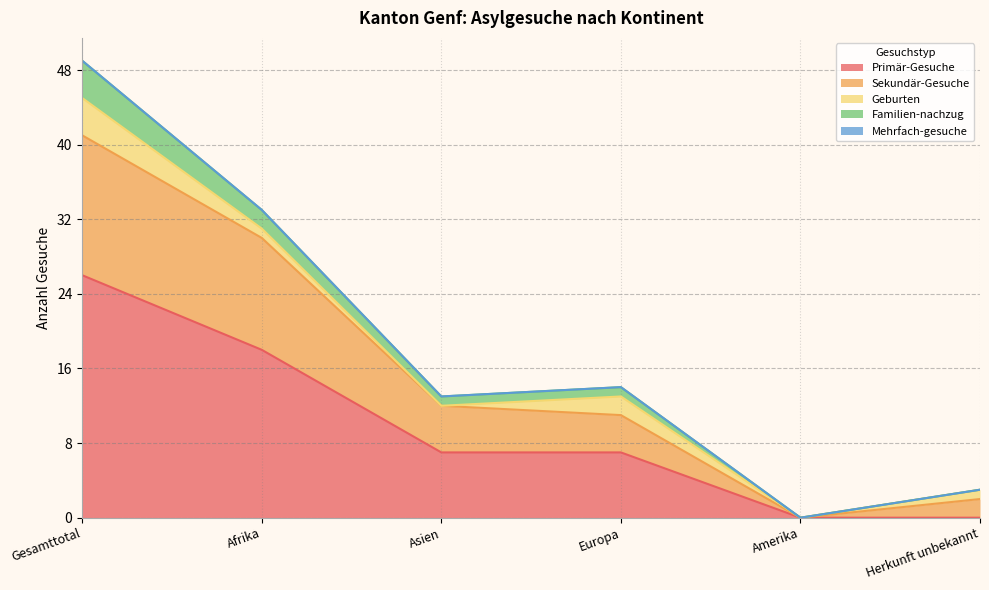

At how many categories does at least one series exceed 18?

2